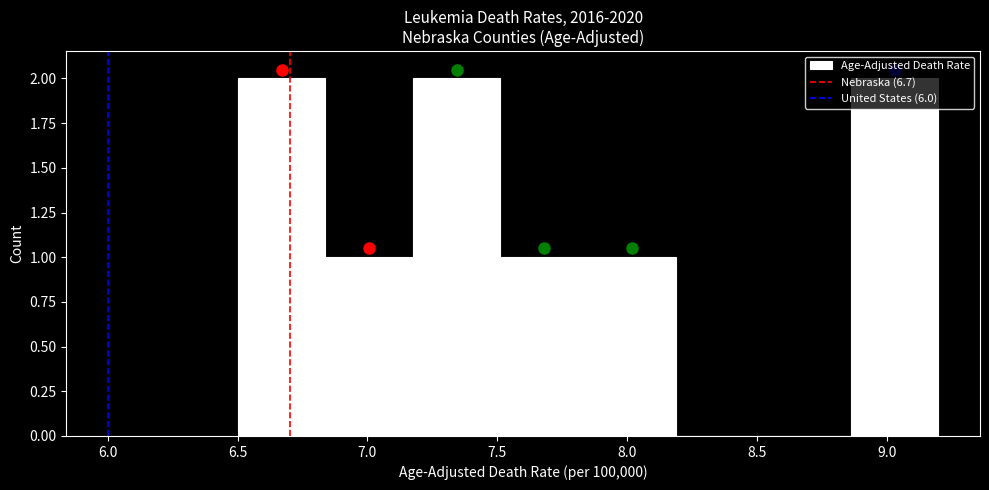

Reading left to right, list every bar in this chart as the range it spans on the x-axis followed by its height. Neither the bar edges nor the heights are printed on the chart, so give them approximately, as read against the axes.

6.50 to 6.85: 2
6.85 to 7.20: 1
7.20 to 7.50: 2
7.50 to 7.85: 1
7.85 to 8.20: 1
8.20 to 8.55: 0
8.55 to 8.85: 0
8.85 to 9.20: 2